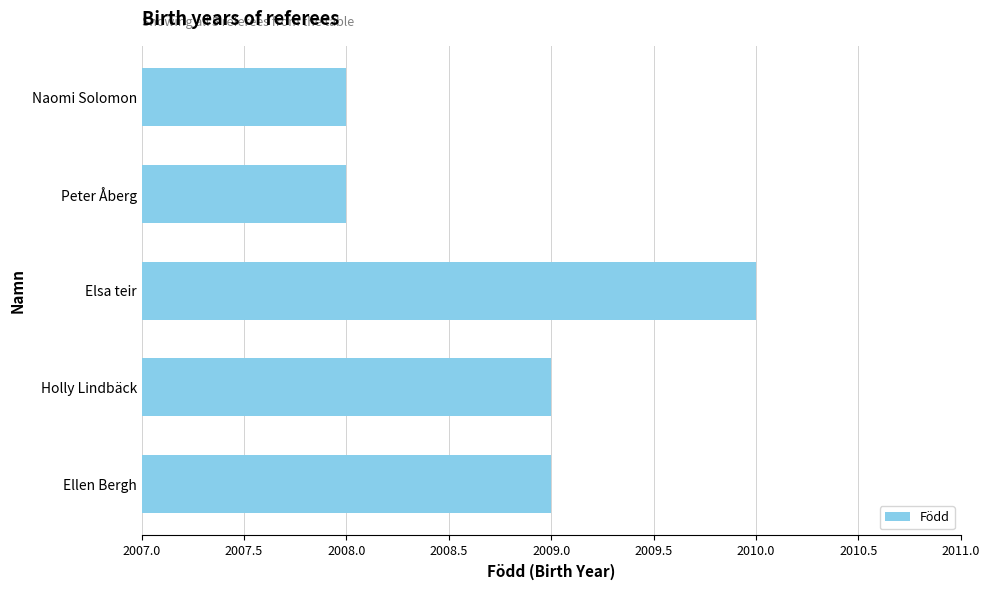

What is the label of the 5th bar from the bottom?

Naomi Solomon